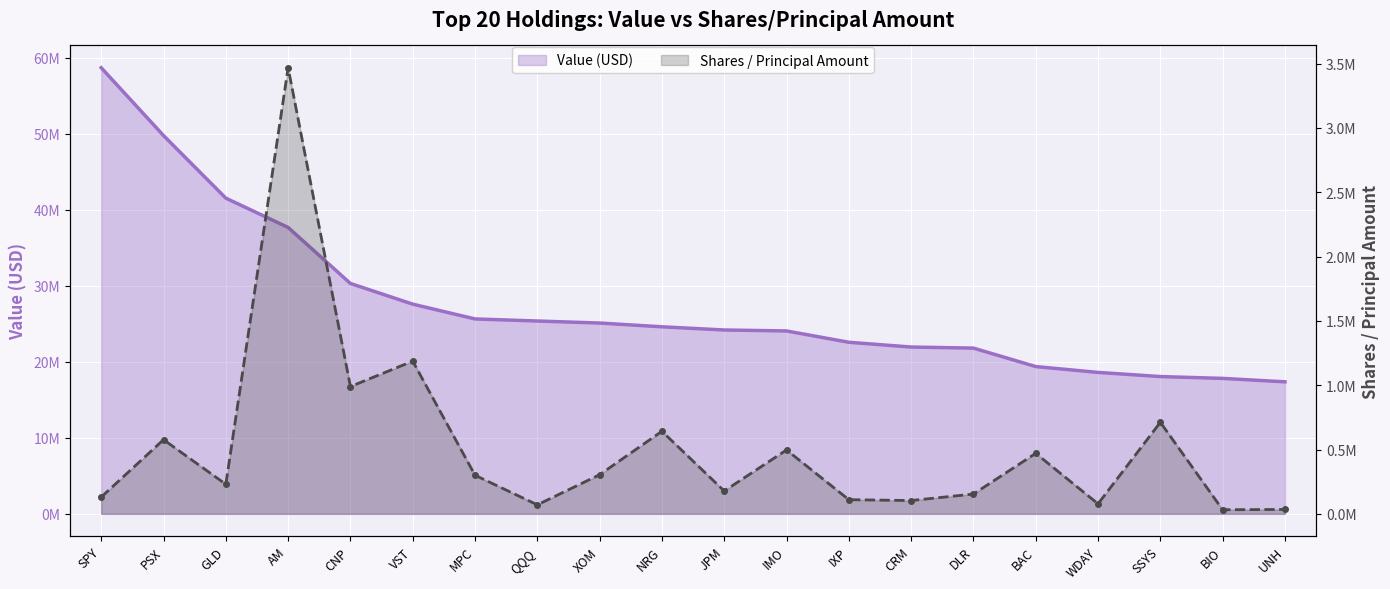

Rank the categories by Shares / Principal Amount value from lowest to highest.

BIO, UNH, QQQ, WDAY, CRM, IXP, SPY, DLR, JPM, GLD, MPC, XOM, BAC, IMO, PSX, NRG, SSYS, CNP, VST, AM